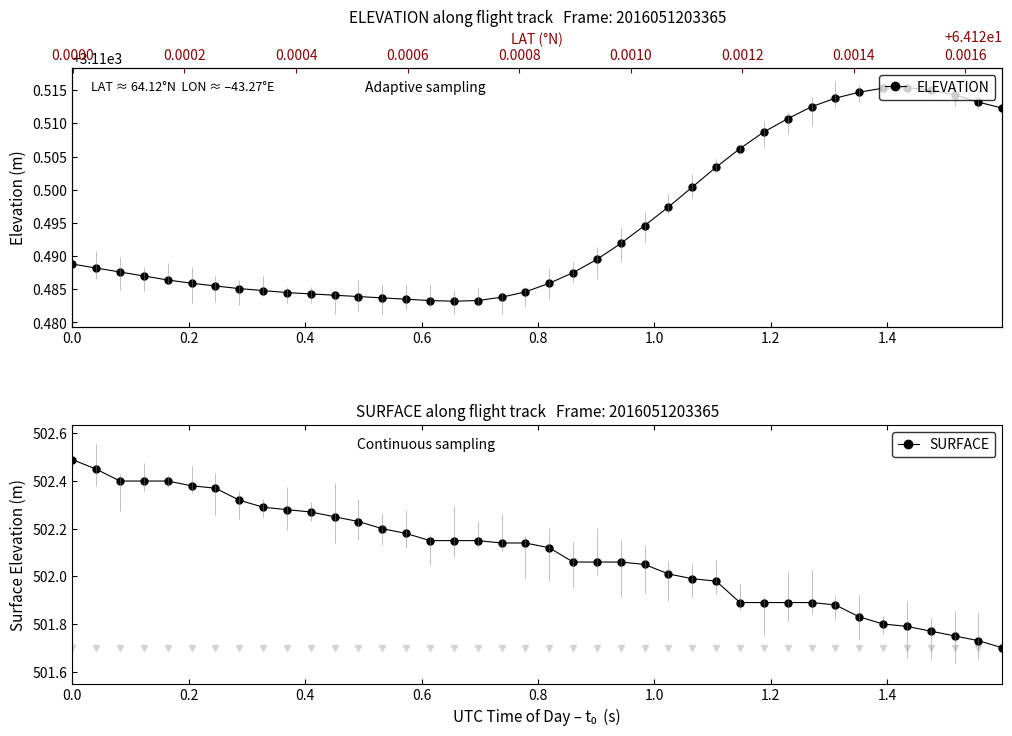

Which series contains the highest Y value?

ELEVATION